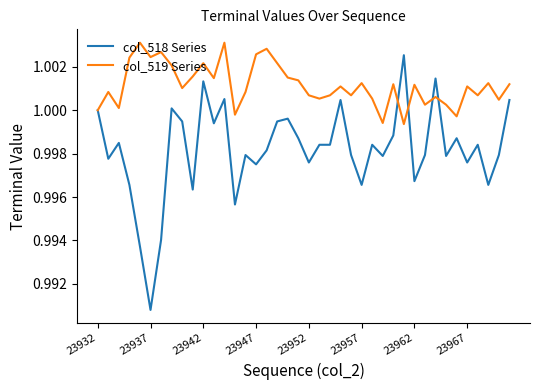

List the series in order of their overall mean, highest first.

col_519 Series, col_518 Series